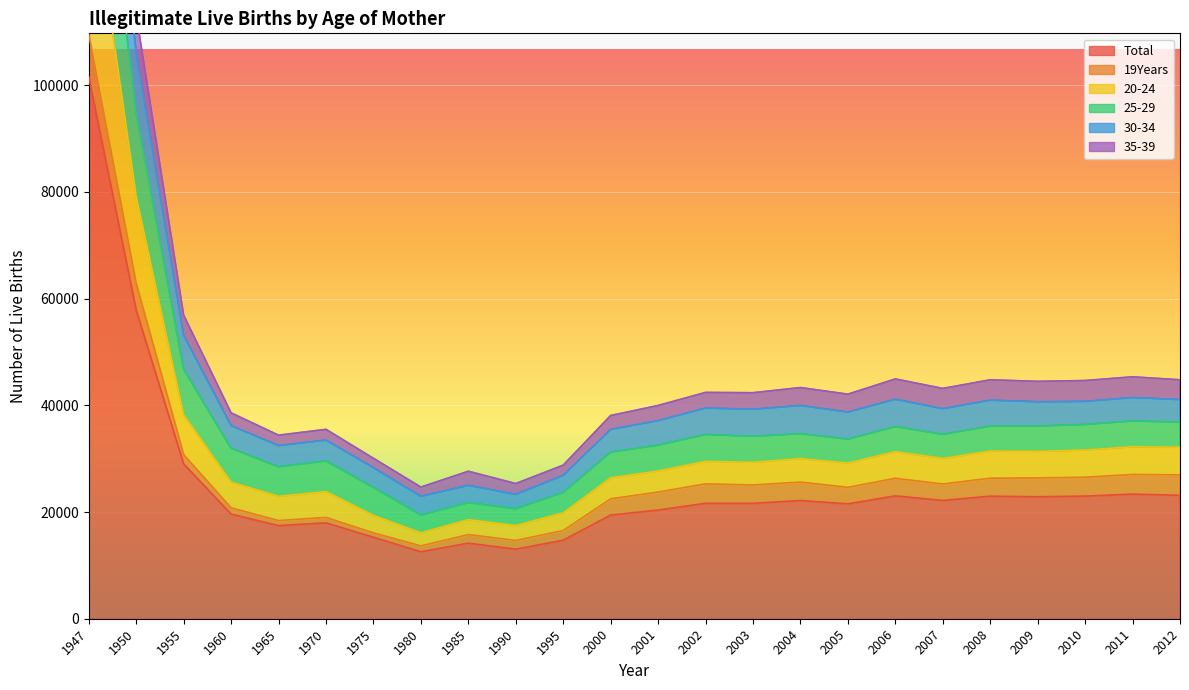

Is it true that 20-24 equals 9310 at 1960?

False